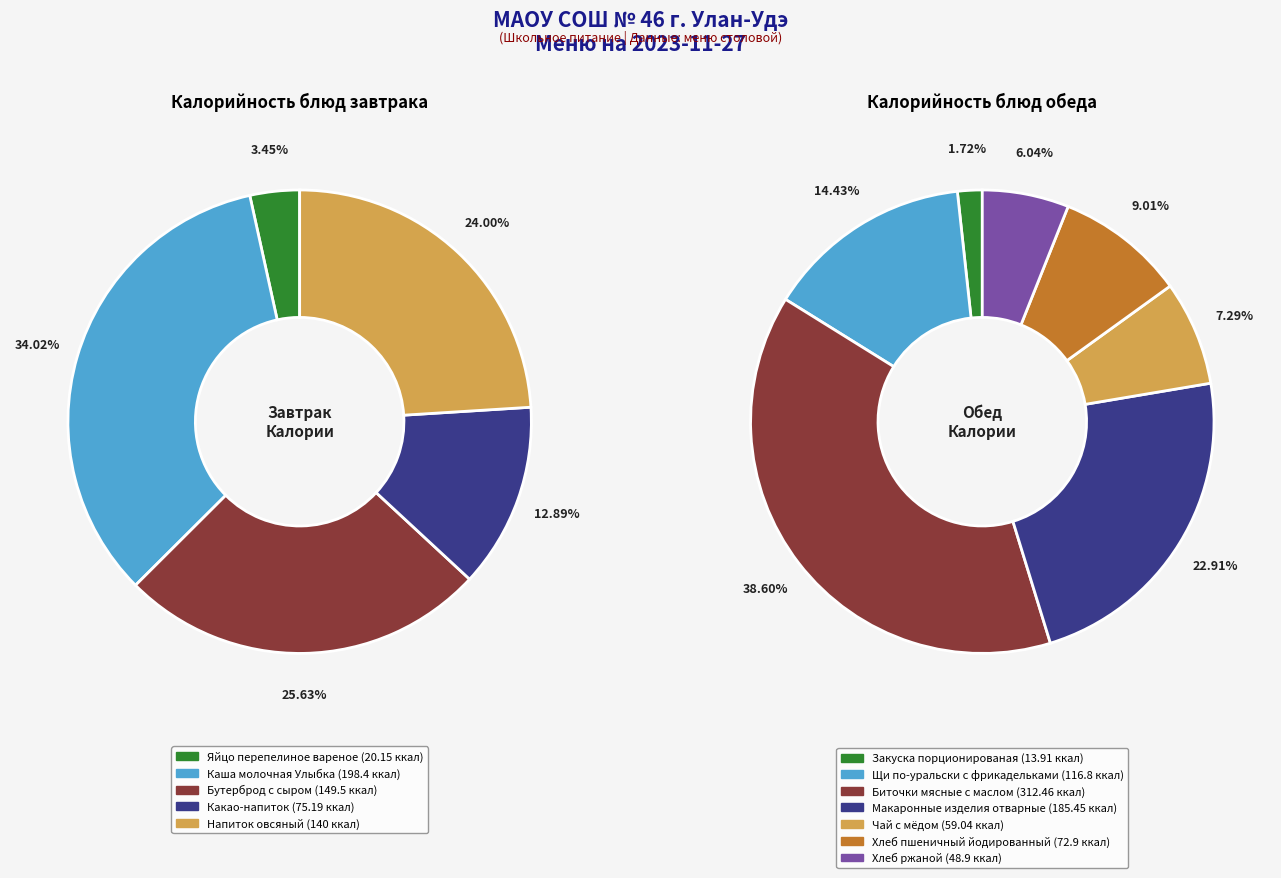

Between Хлеб пшеничный йодированный and Макаронные изделия отварные, which is larger?

Макаронные изделия отварные